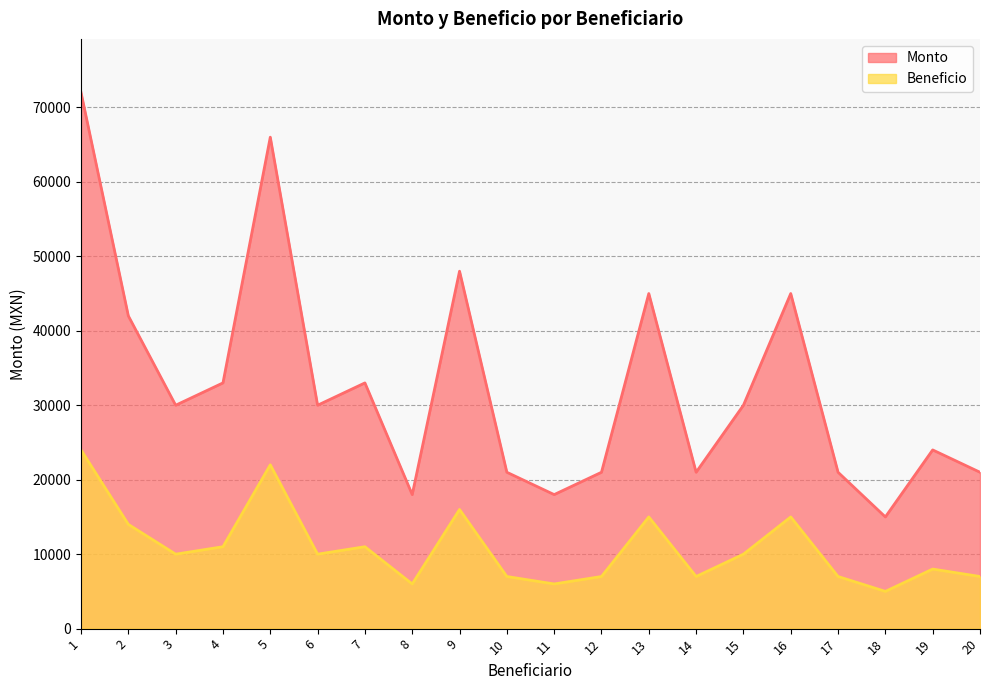

Does the chart display data point markers on the line(s)?

No